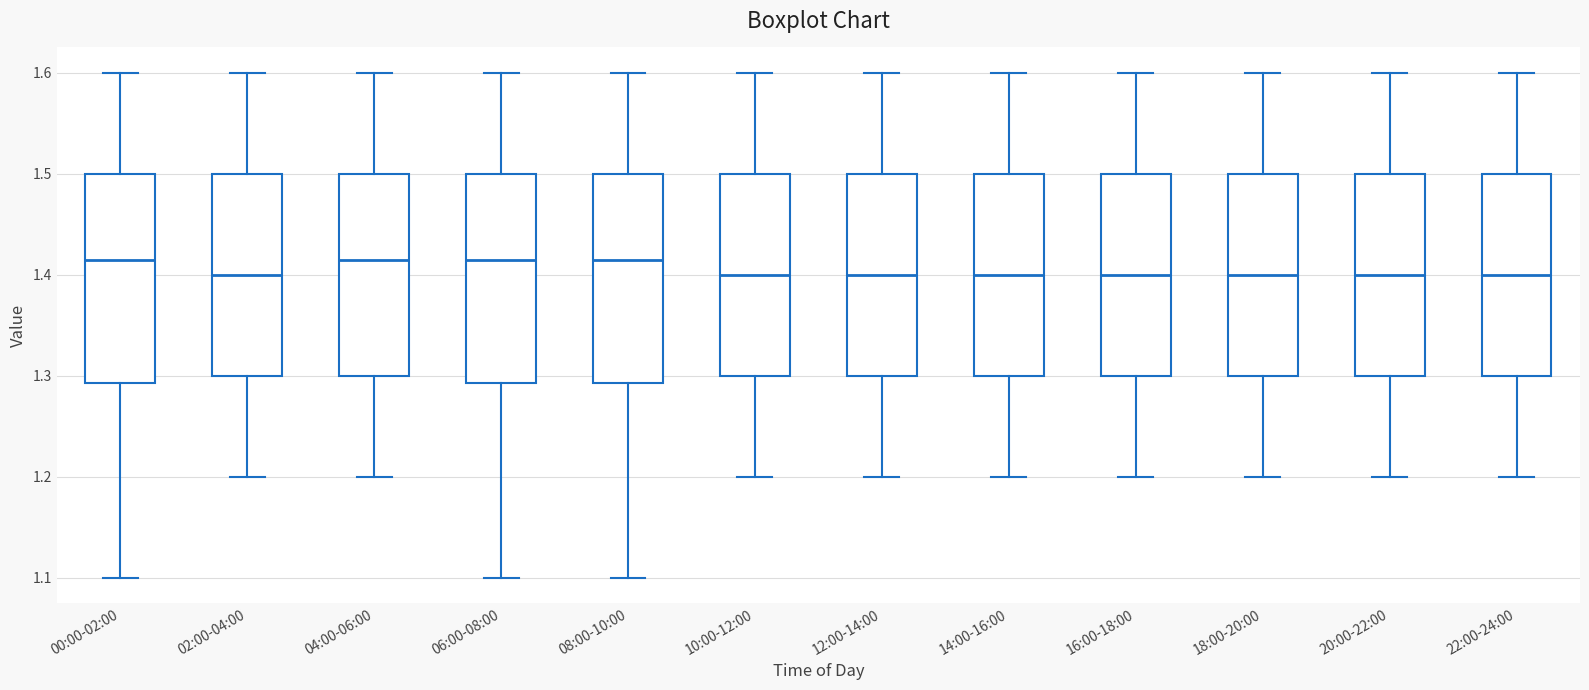

Reading left to right, read every box against the y-axis: the position of its median line, the range the box covers, and the ends of its whiskers. The values are not printed on the chart, so give them approximately, as read against the axis.

00:00-02:00: median 1.42, box 1.29 to 1.50, whiskers 1.10 to 1.60
02:00-04:00: median 1.40, box 1.30 to 1.50, whiskers 1.20 to 1.60
04:00-06:00: median 1.42, box 1.30 to 1.50, whiskers 1.20 to 1.60
06:00-08:00: median 1.42, box 1.29 to 1.50, whiskers 1.10 to 1.60
08:00-10:00: median 1.42, box 1.29 to 1.50, whiskers 1.10 to 1.60
10:00-12:00: median 1.40, box 1.30 to 1.50, whiskers 1.20 to 1.60
12:00-14:00: median 1.40, box 1.30 to 1.50, whiskers 1.20 to 1.60
14:00-16:00: median 1.40, box 1.30 to 1.50, whiskers 1.20 to 1.60
16:00-18:00: median 1.40, box 1.30 to 1.50, whiskers 1.20 to 1.60
18:00-20:00: median 1.40, box 1.30 to 1.50, whiskers 1.20 to 1.60
20:00-22:00: median 1.40, box 1.30 to 1.50, whiskers 1.20 to 1.60
22:00-24:00: median 1.40, box 1.30 to 1.50, whiskers 1.20 to 1.60